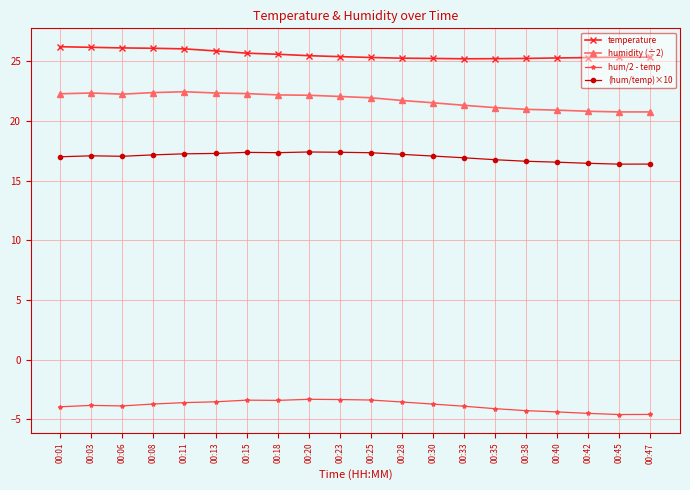

True or false: hum/2 - temp and humidity (÷2) intersect in this chart.

False